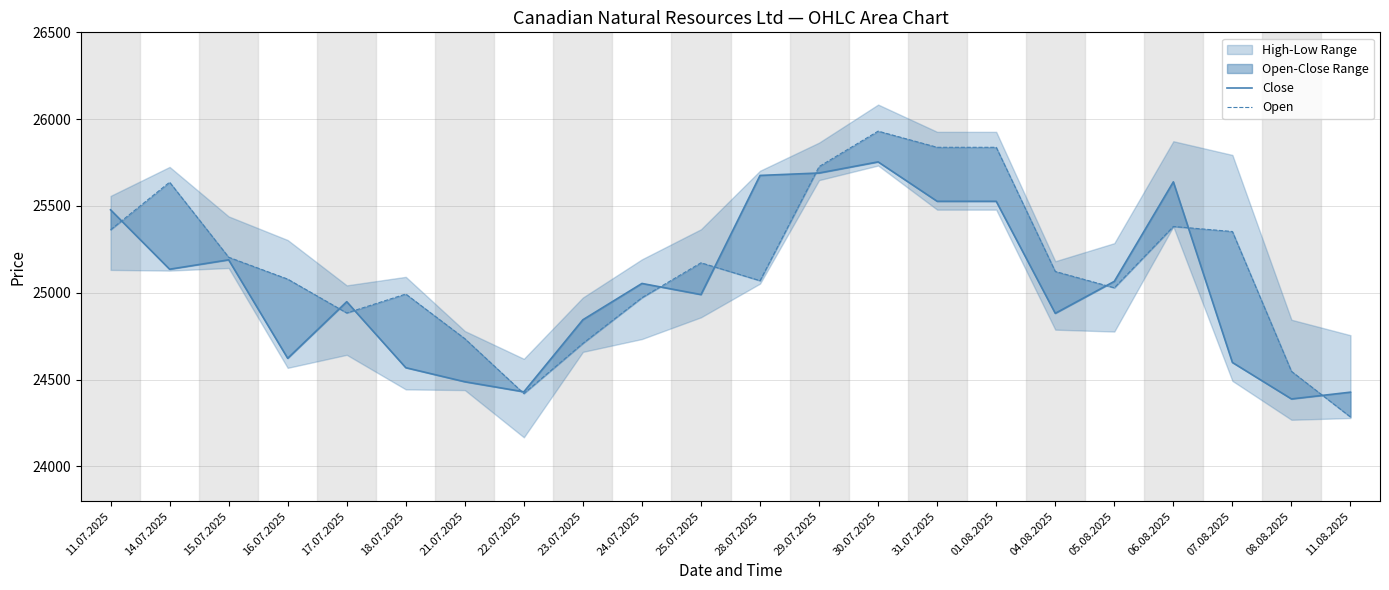

Rank the series by their average value, from lowest to highest.

Close, Open